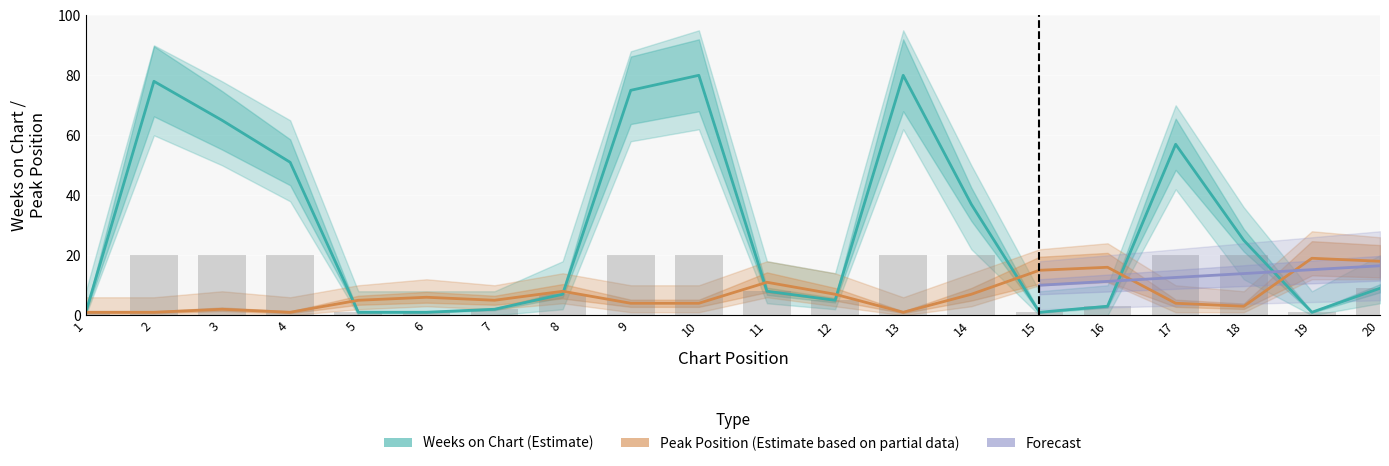

What is the sum of the Weeks on Chart values at 3 and 5?

66